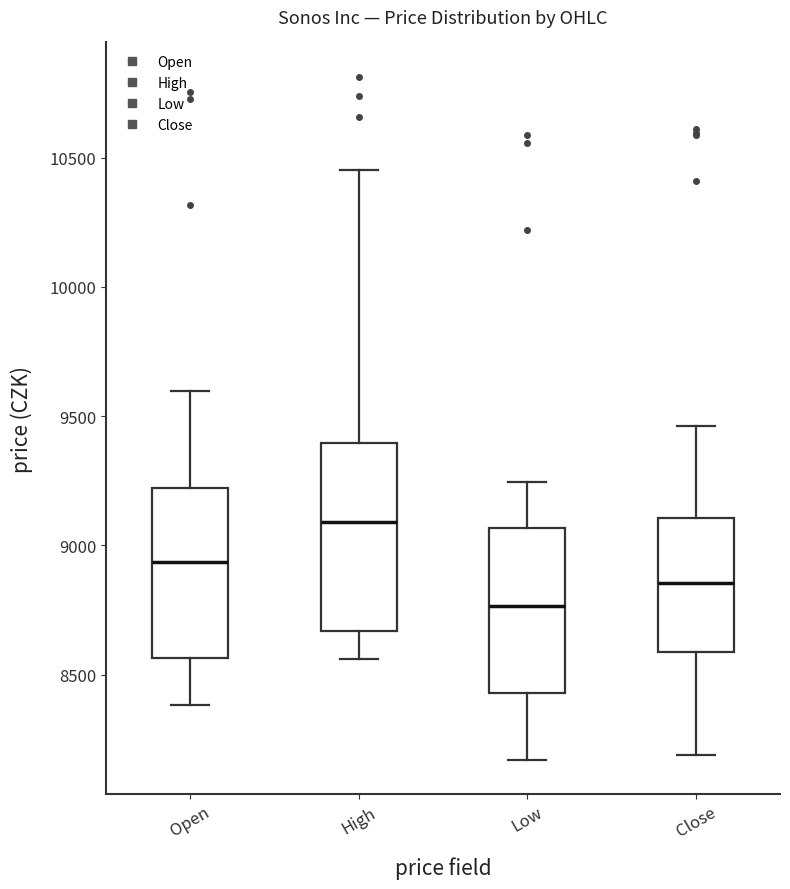

Where is the upper edge of the box for High on the y-axis? The values are not printed on the chart, so give them approximately, as read against the axis.

9400